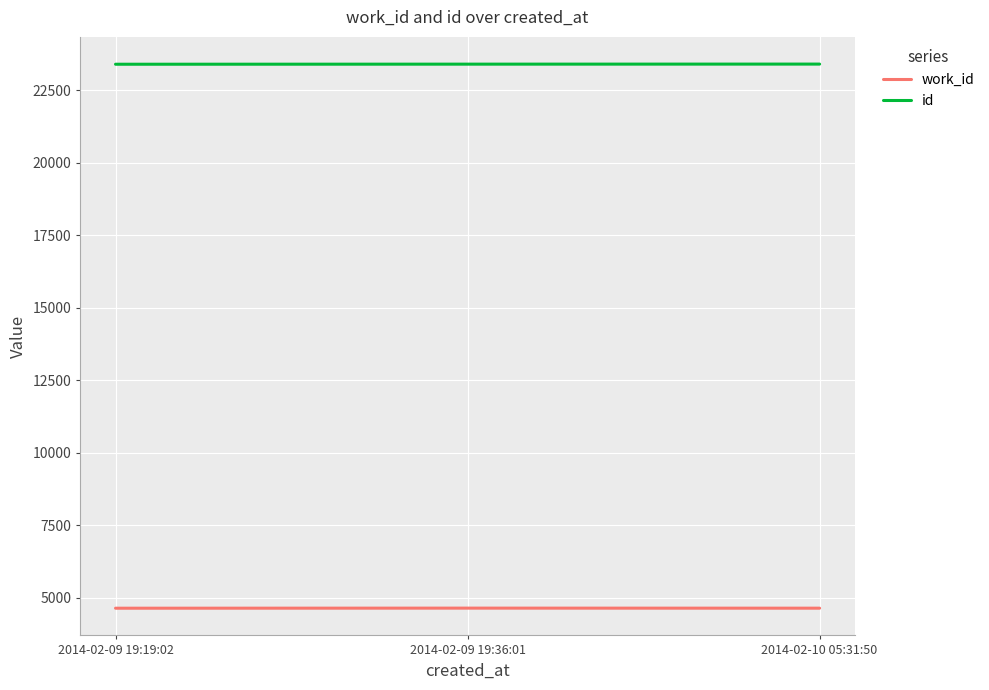

What is the spread (max minus min) of values at 2014-02-10 05:31:50?

18762